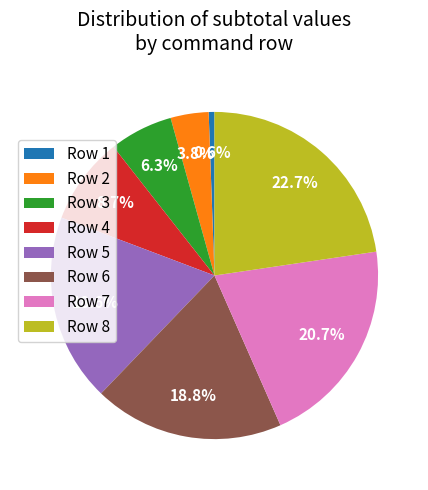

Which category has the biggest portion of the pie?

Row 8